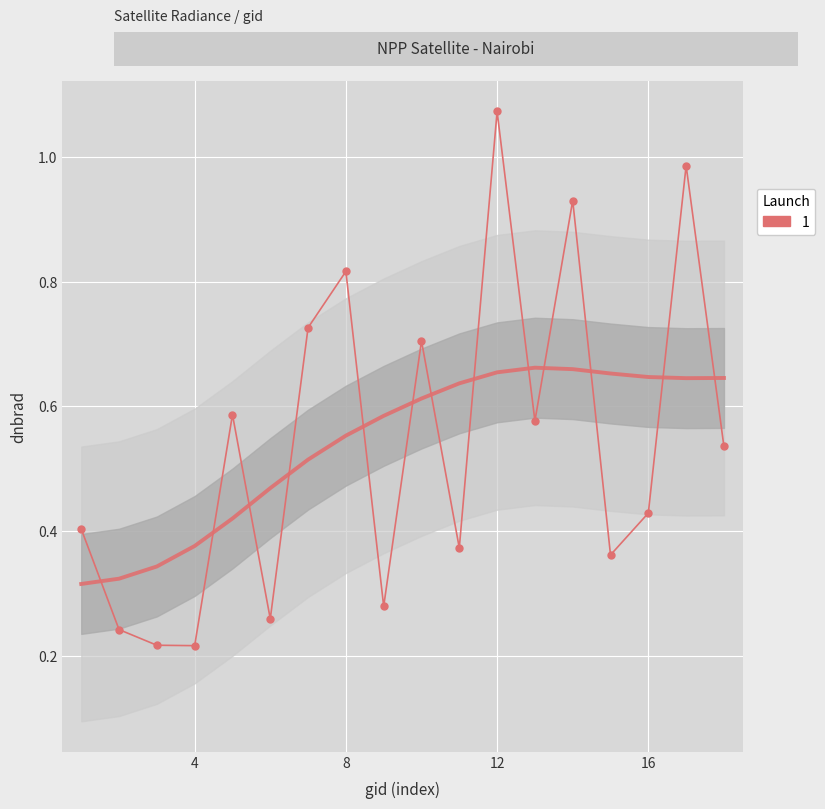

Which series has the largest range (max minus min)?

dnbrad (raw)